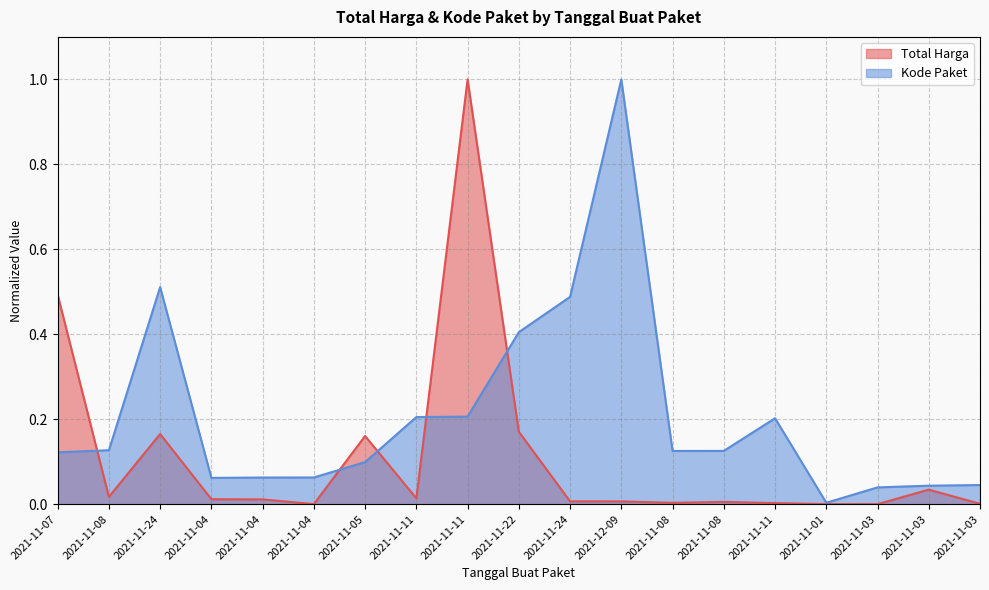

Between which two adjacent categories do Total Harga and Kode Paket first intersect?

2021-11-07 and 2021-11-08